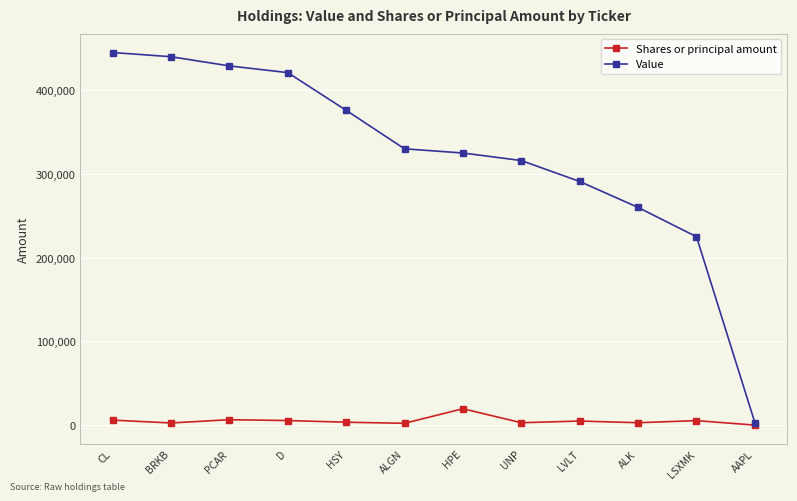

What are all the series names shown in the legend?

Shares or principal amount, Value